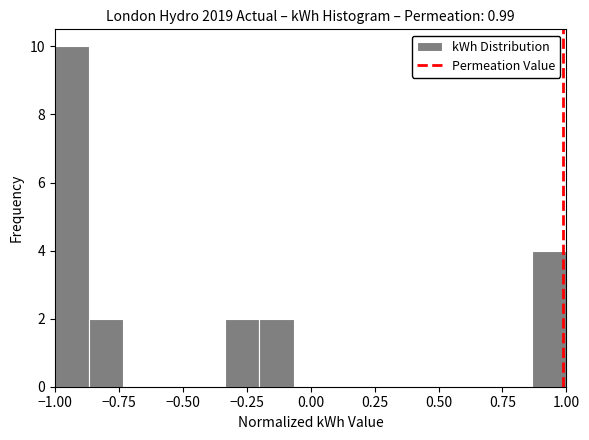

Read against the x-axis, roughly where is the centre of the tallest bar?

-0.95